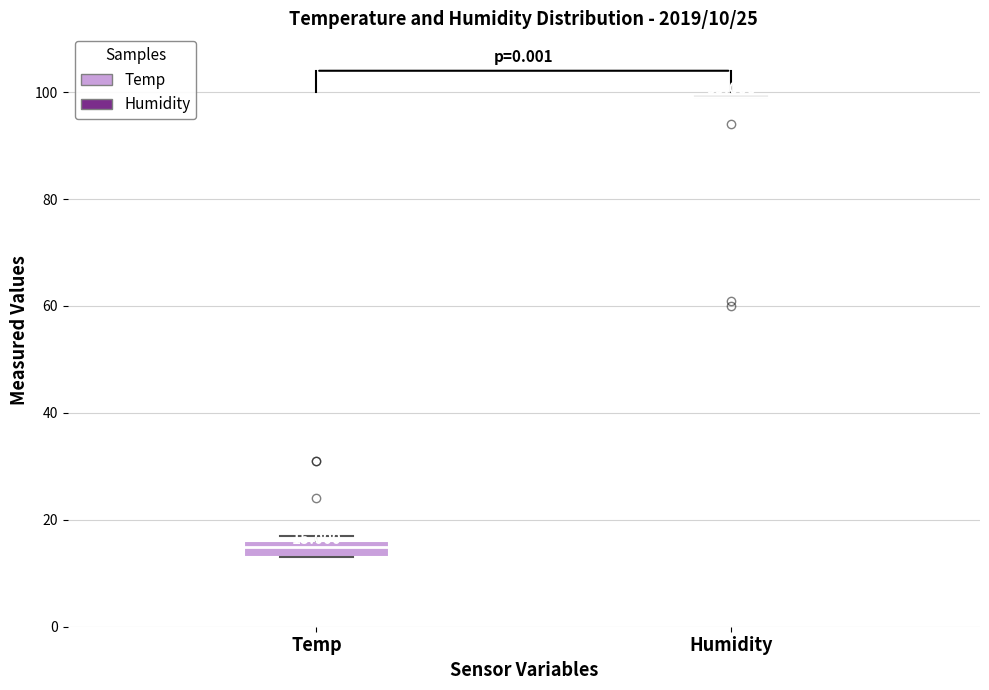

Which box is the tallest, from its lower edge to its upper edge?

Temp